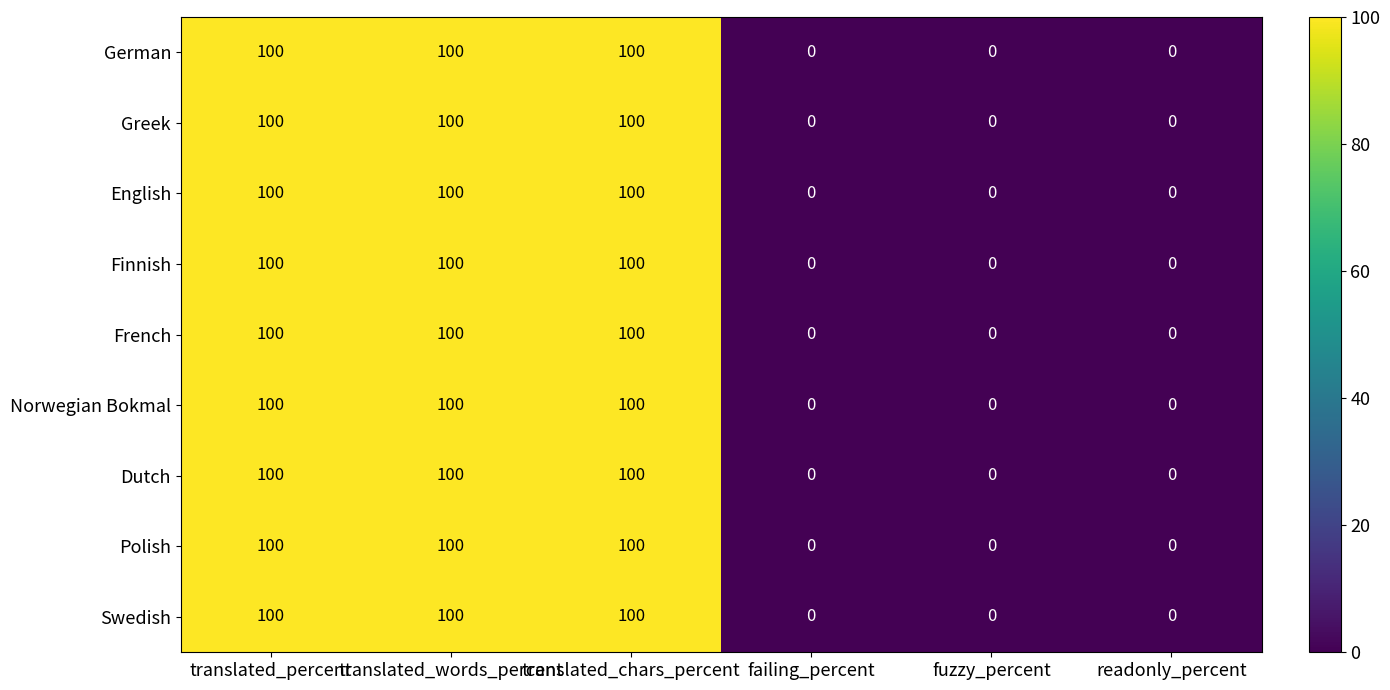

Count the number of data series in this chart.

9